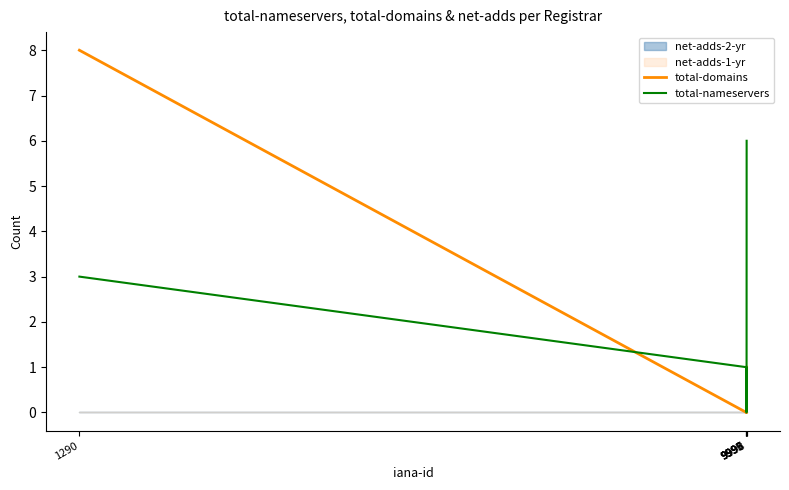

At how many categories does at least one series exceed 7?

1